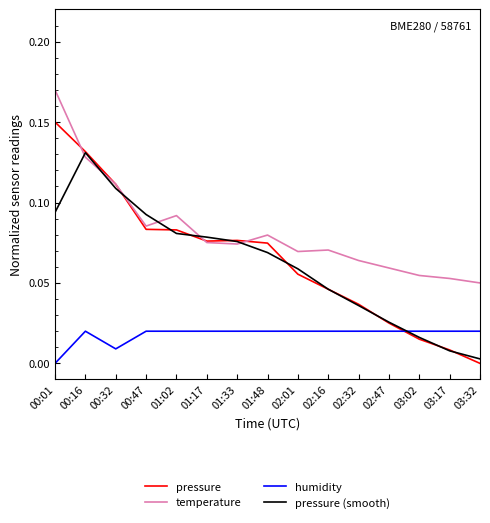

What position from the left is 01:17?

6